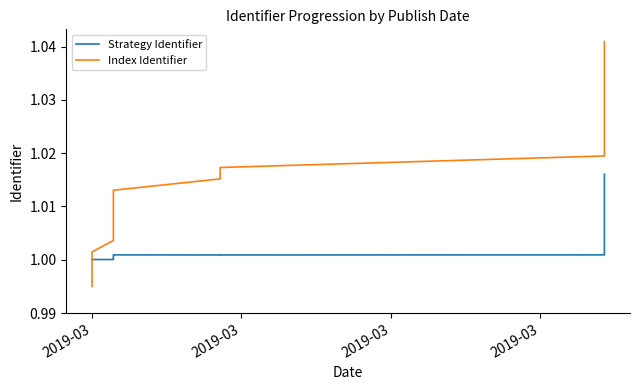

At which label is Index Identifier closest to 1?

2019-03